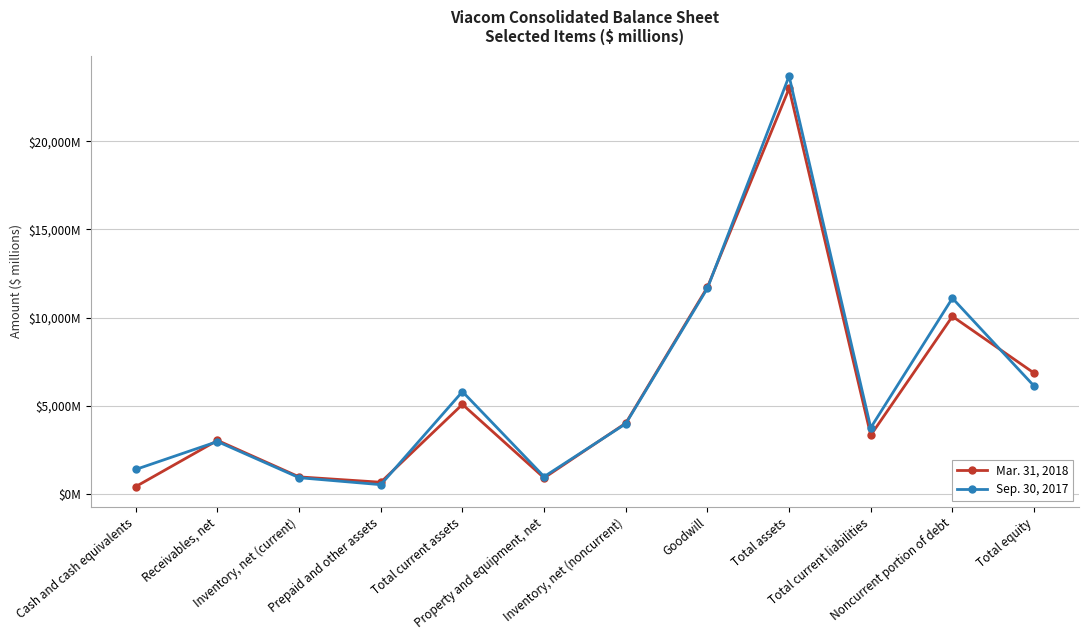

True or false: Sep. 30, 2017 has more than 0 interior local peaks.

True